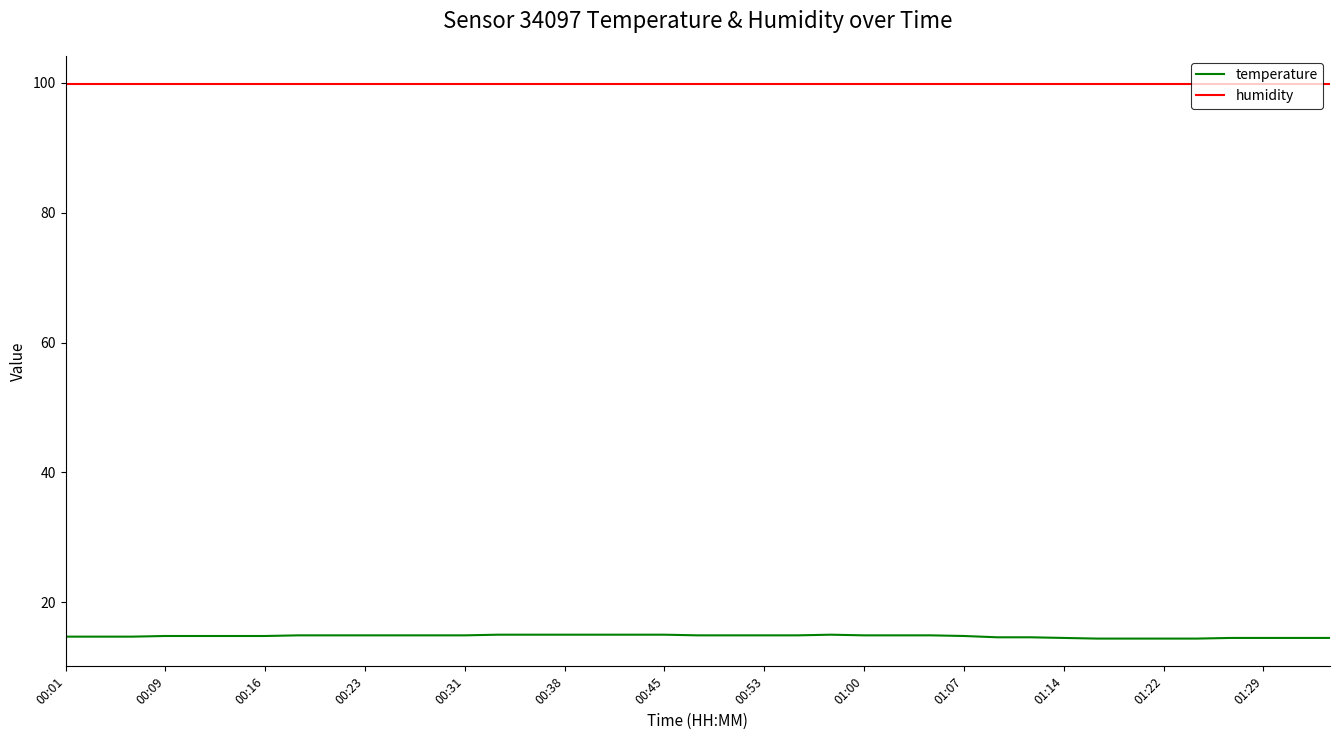

What is the greatest value displayed?

99.9